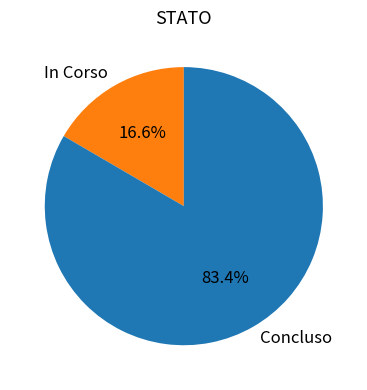

Is Concluso the majority of the pie?

Yes